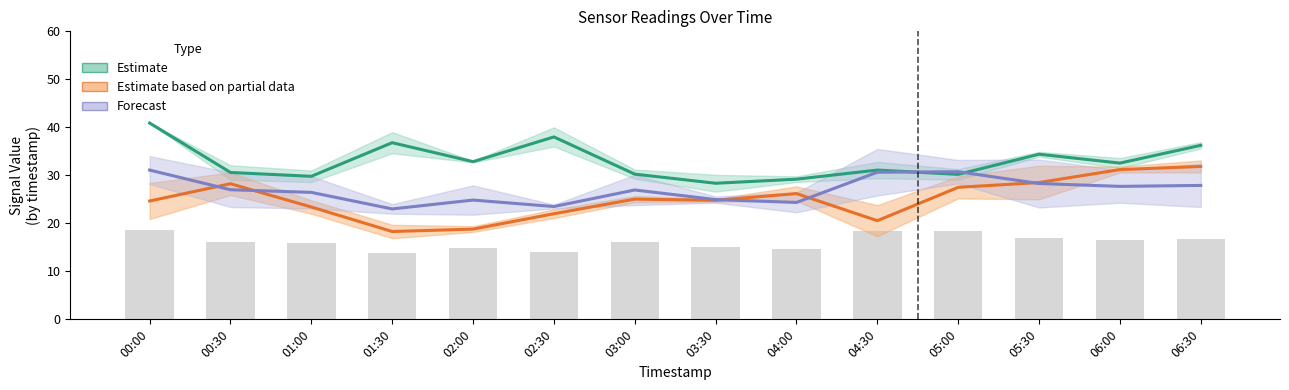

List the series in order of their overall mean, highest first.

Estimate, Forecast, Estimate based on partial data